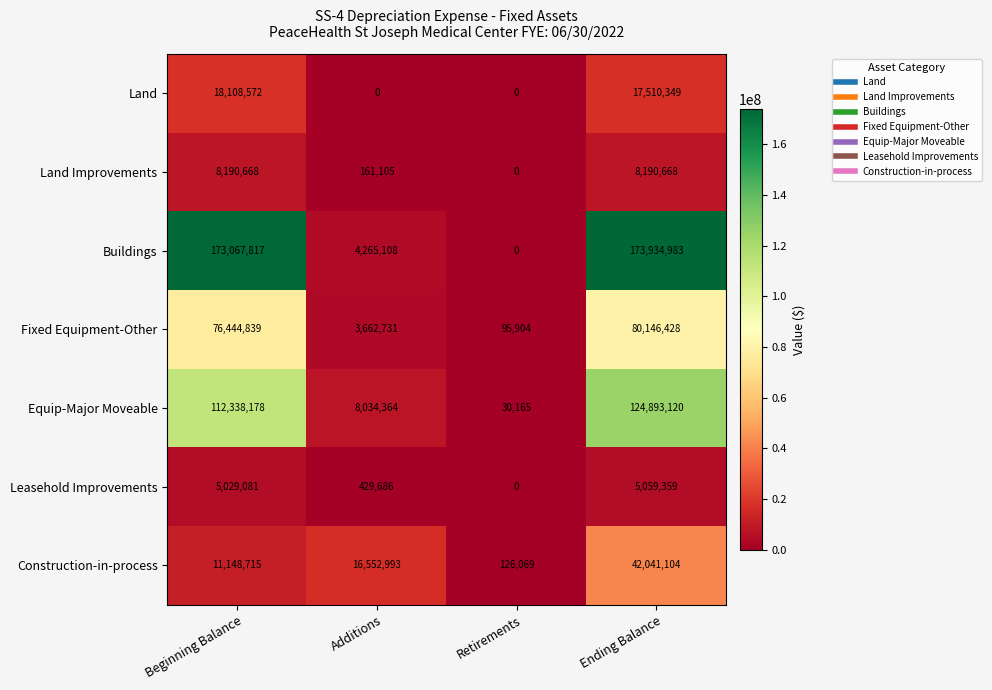

Which series has the largest total across all categories?

Buildings